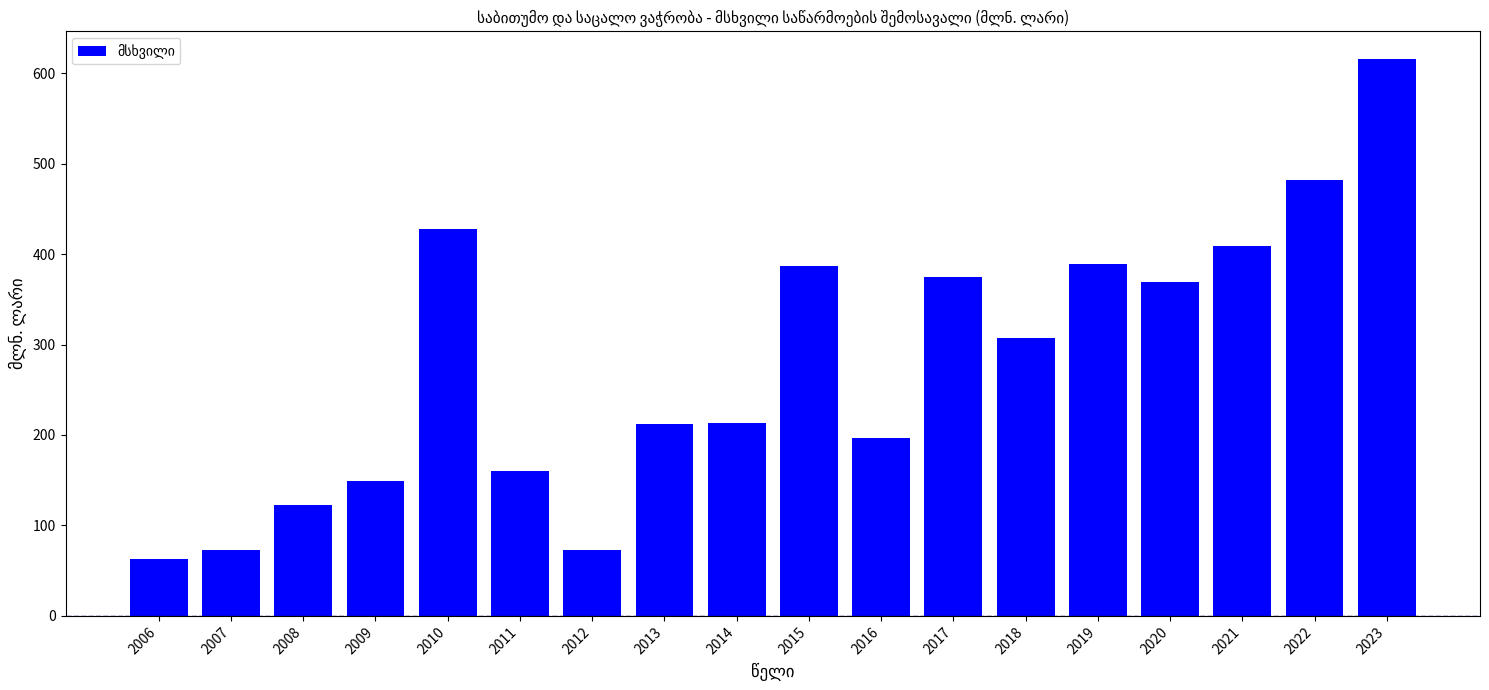

What is the value of the 16th bar from the left?

409.2